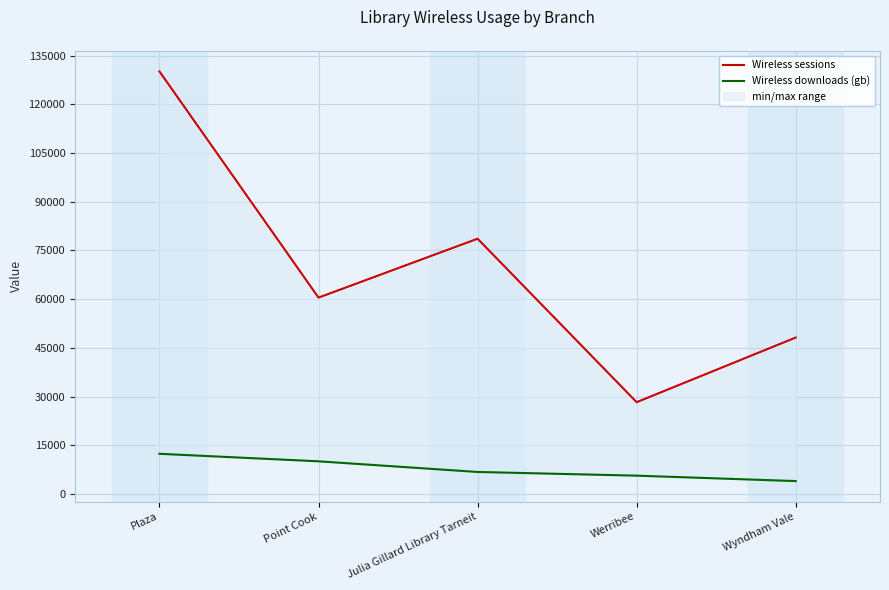

In Wireless sessions, how many points are higher than both neighbors (excluding endpoints)?

1